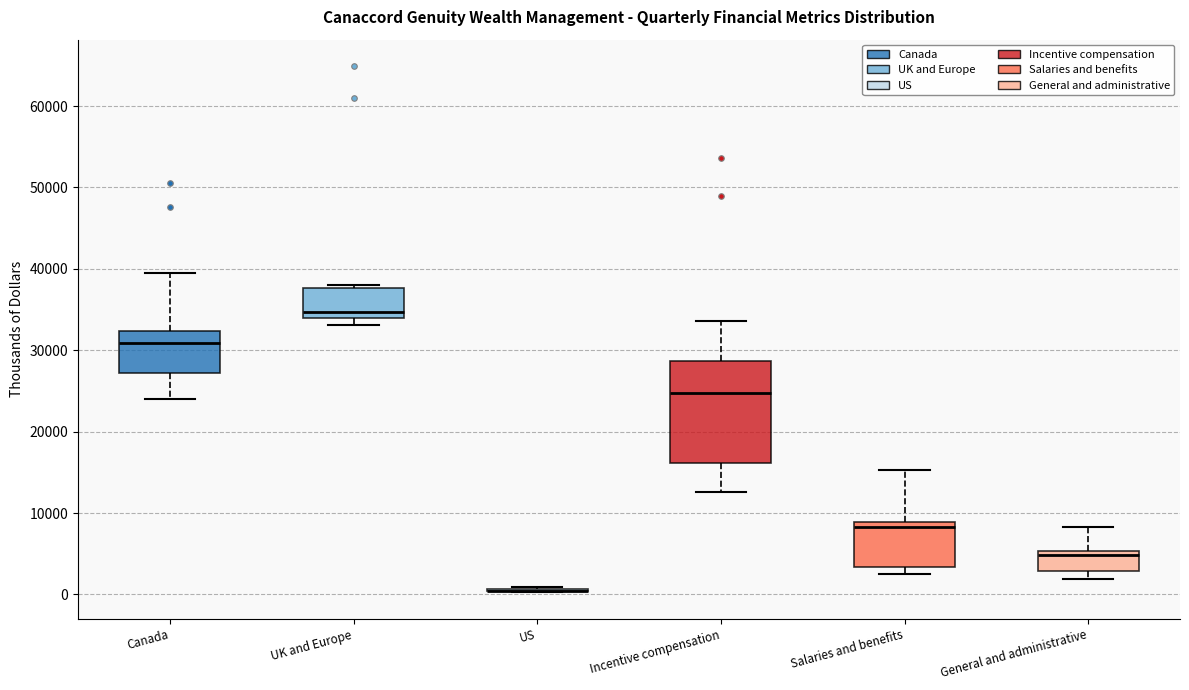

Reading left to right, read every box against the y-axis: the position of its median line, the range the box covers, and the ends of its whiskers. The values are not printed on the chart, so give them approximately, as read against the axis.

Canada: median 31000, box 27000 to 32000, whiskers 24000 to 39000
UK and Europe: median 35000, box 34000 to 38000, whiskers 33000 to 38000 (just above the box's upper edge)
US: box collapsed to a line at 0, whiskers 0 to 1000
Incentive compensation: median 25000, box 16000 to 29000, whiskers 13000 to 34000
Salaries and benefits: median 8000, box 3000 to 9000, whiskers 3000 (just below the box's lower edge) to 15000
General and administrative: median 5000 (just below the box's upper edge), box 3000 to 5000, whiskers 2000 to 8000